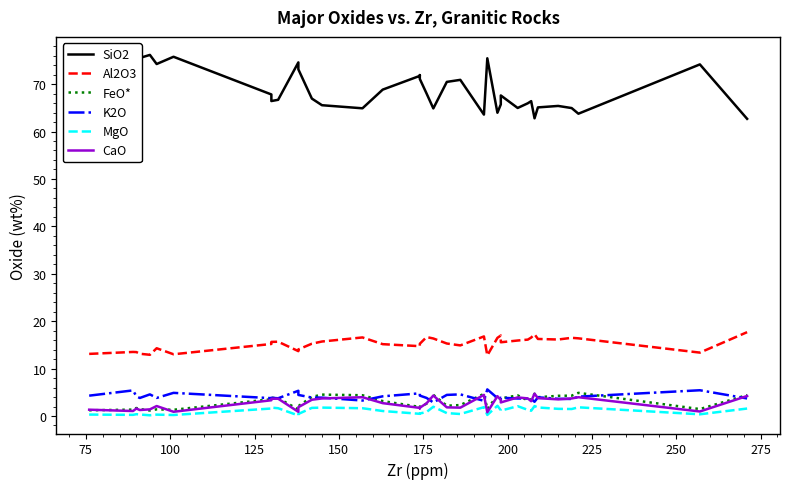

Which series has the largest total across all categories?

SiO2